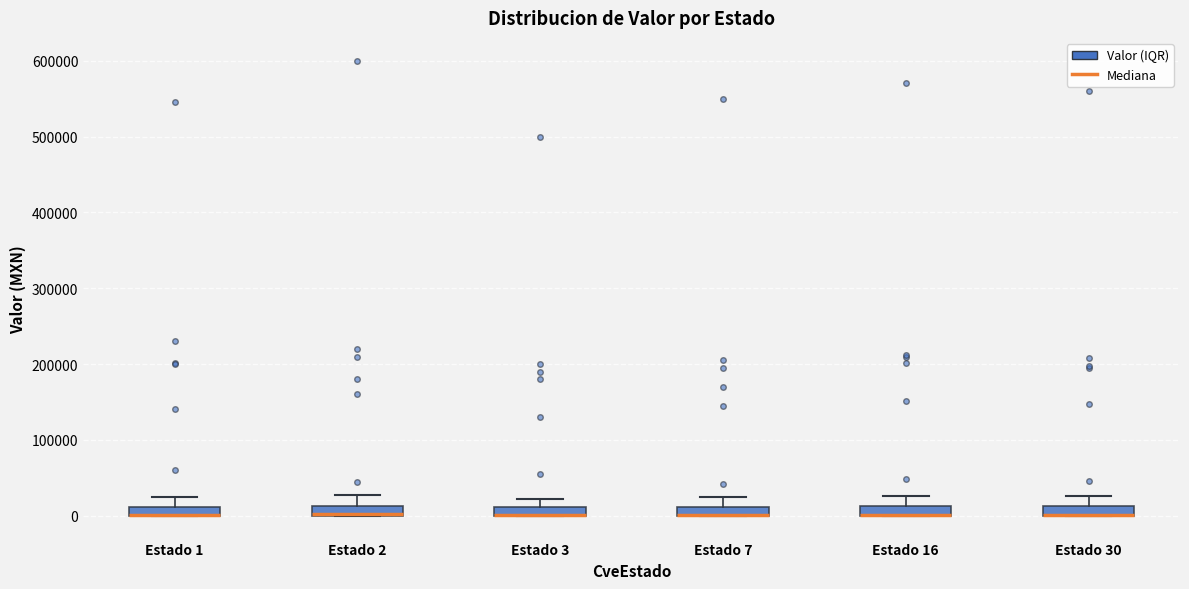

Where does the upper whisker of the box for Estado 16 end on the y-axis? The values are not printed on the chart, so give them approximately, as read against the axis.

30000